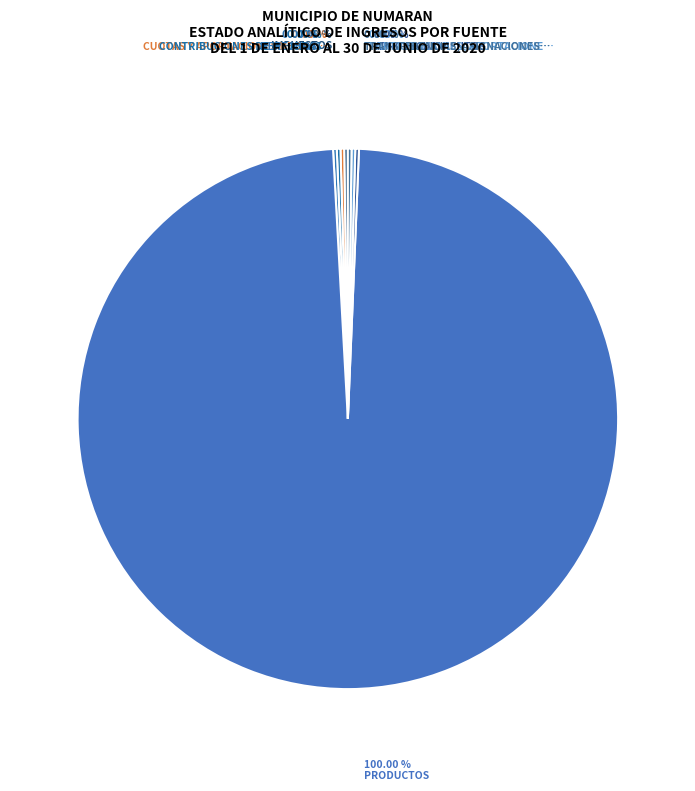

Does PRODUCTOS account for over 50% of the chart?

Yes